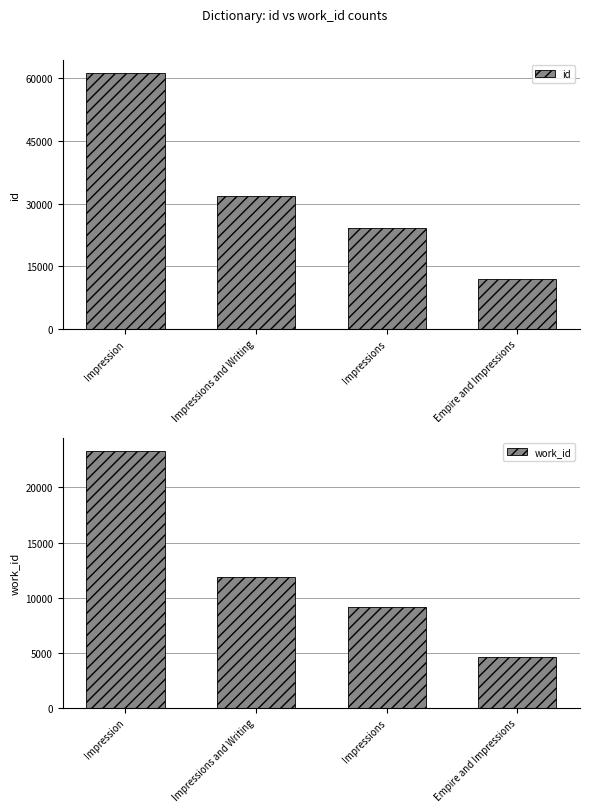

What is the sum of the id values at Empire and Impressions and Impressions and Writing?

43973